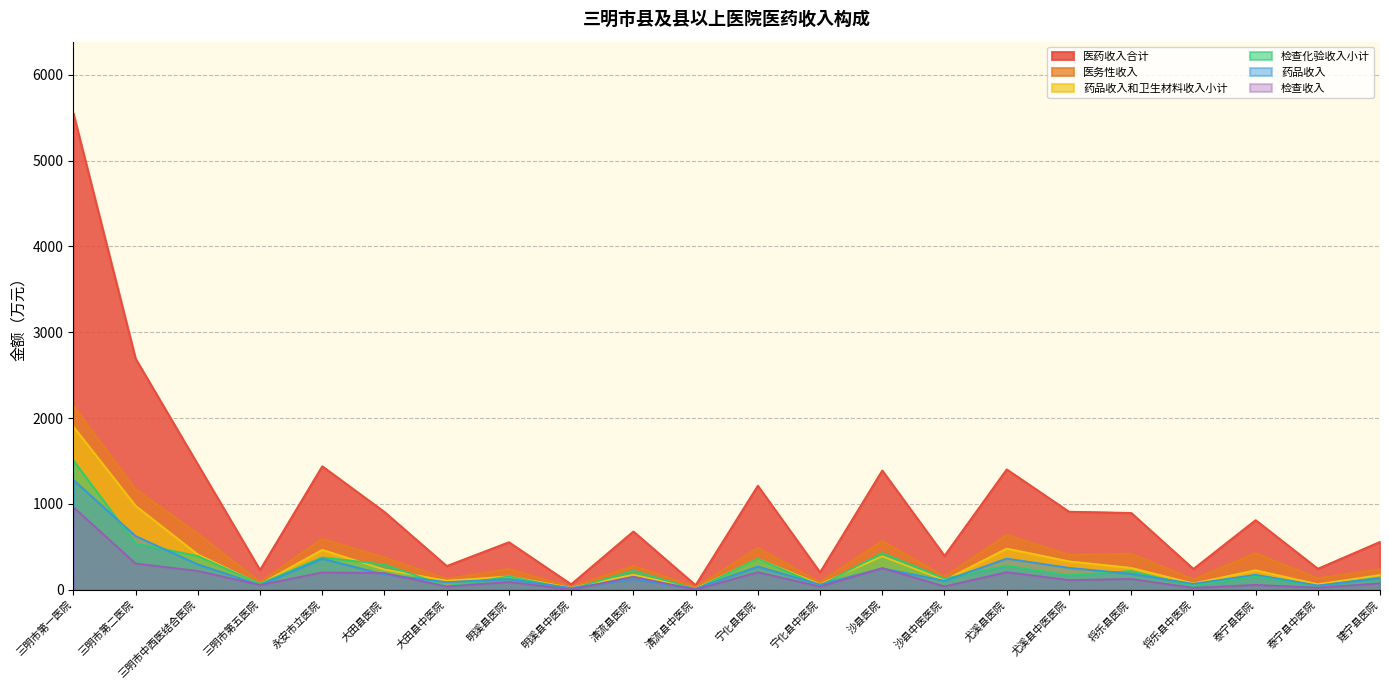

True or false: 医务性收入 has a value of 55.0 at 清流县中医院.

False